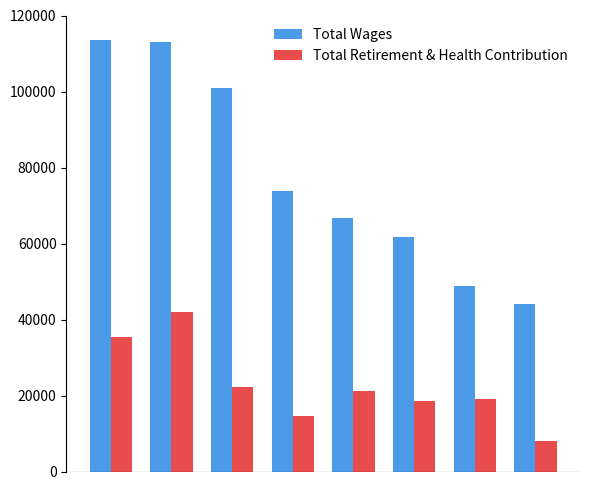

List the series in order of their overall mean, highest first.

Total Wages, Total Retirement & Health Contribution